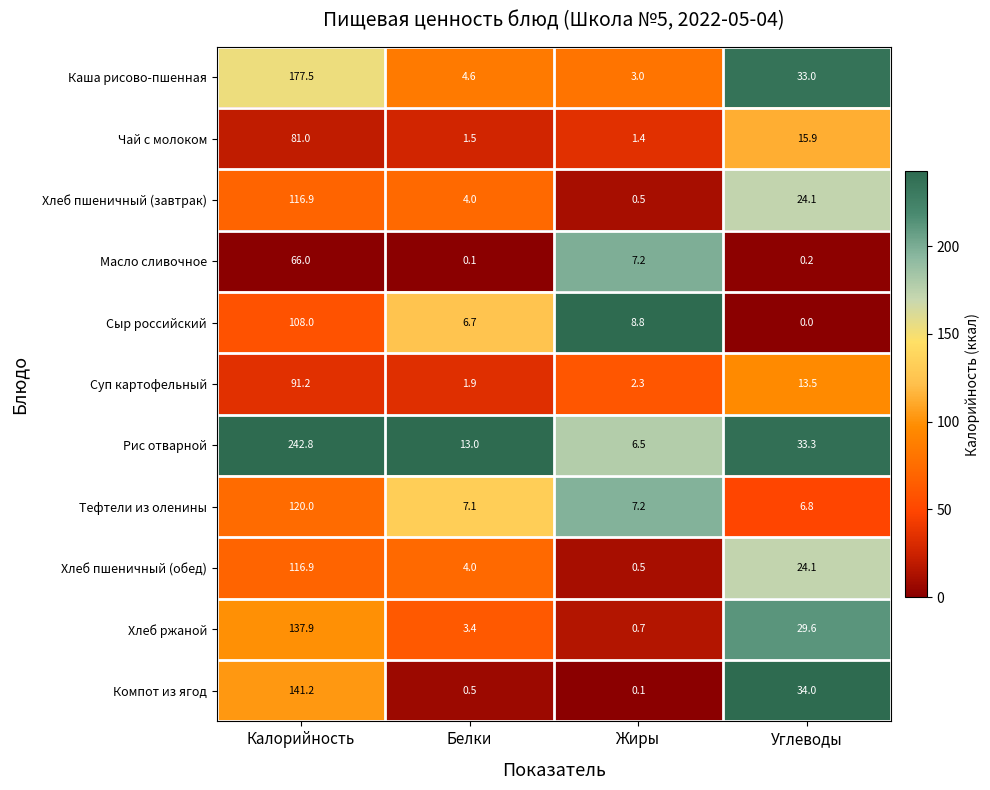

The Хлеб пшеничный (завтрак) series shows 24.1 at Углеводы. True or false?

True